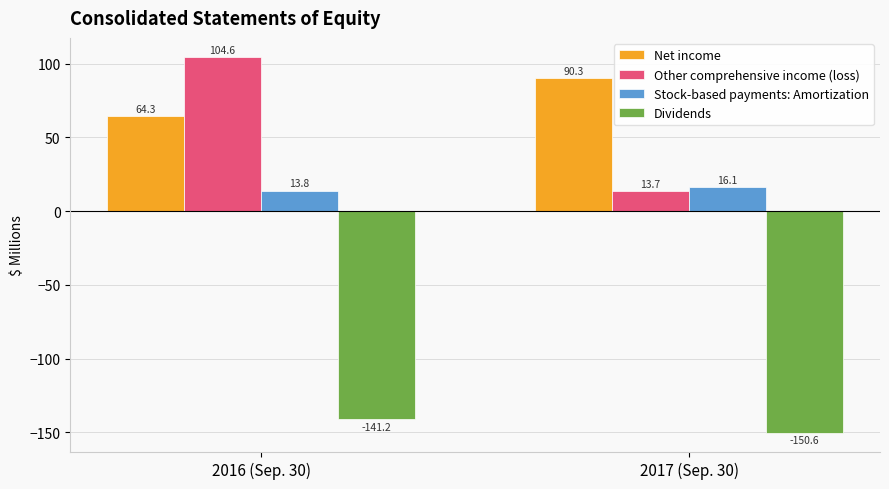

What is the label of the 2nd bar from the left?

2017 (Sep. 30)